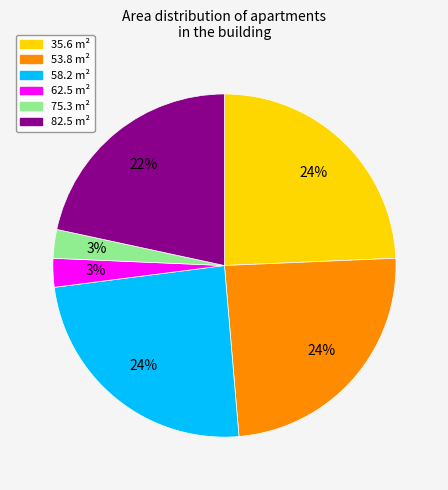

To the nearest percent, what is the combined percentage of 75.3 and 58.2?

27%